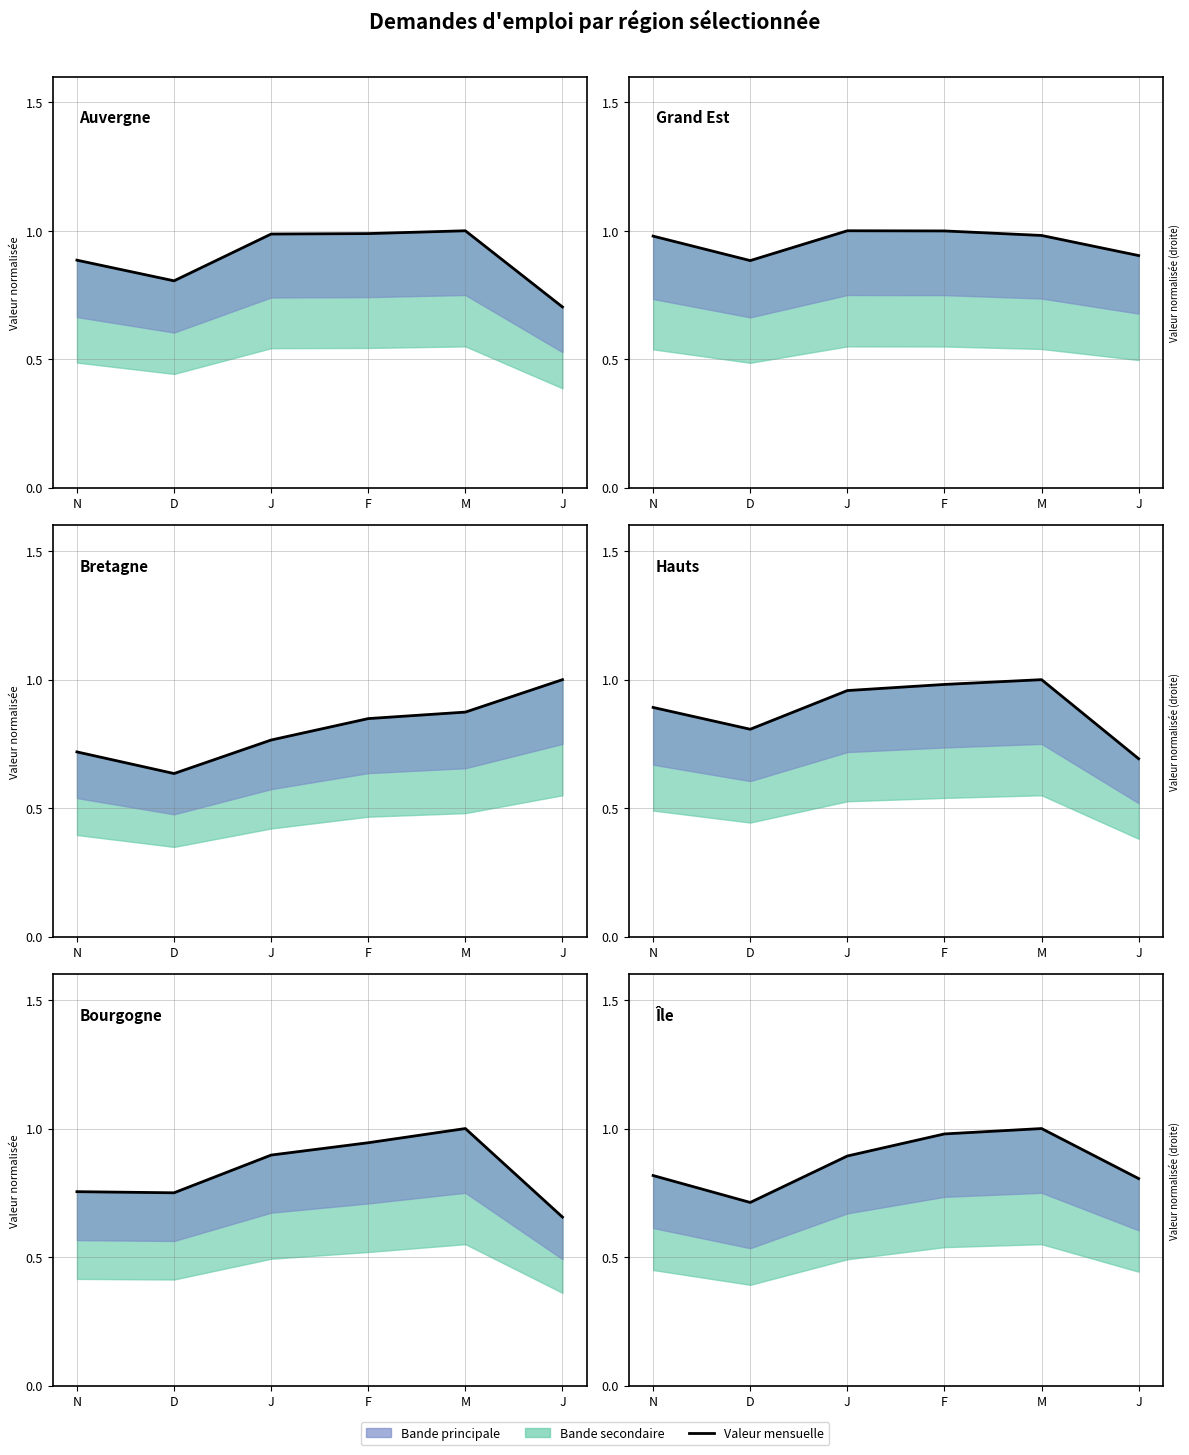

How many lines are shown in the chart?

6